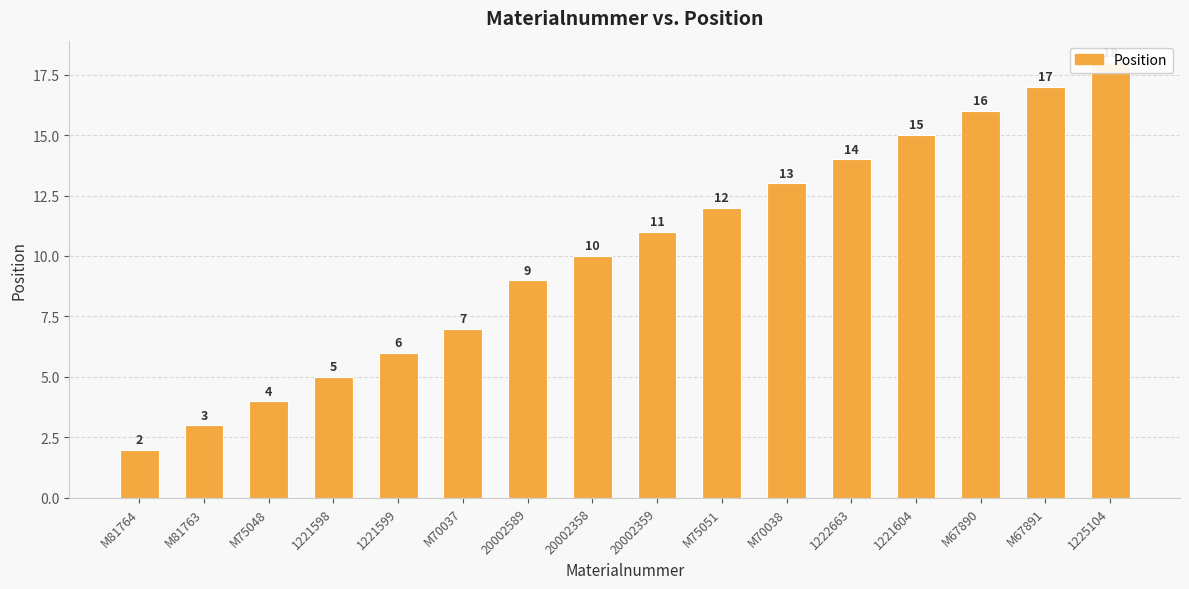

What position from the right is M70037?

11